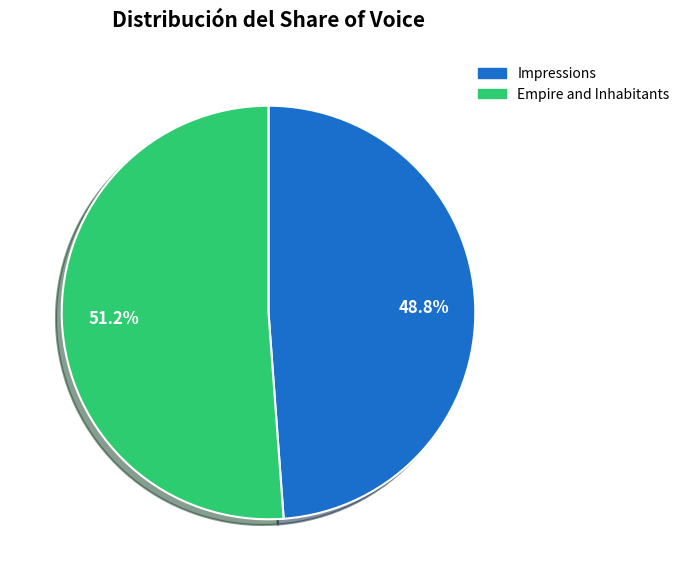

Approximately how many times larger is the value at Impressions compared to Empire and Inhabitants?

1.0